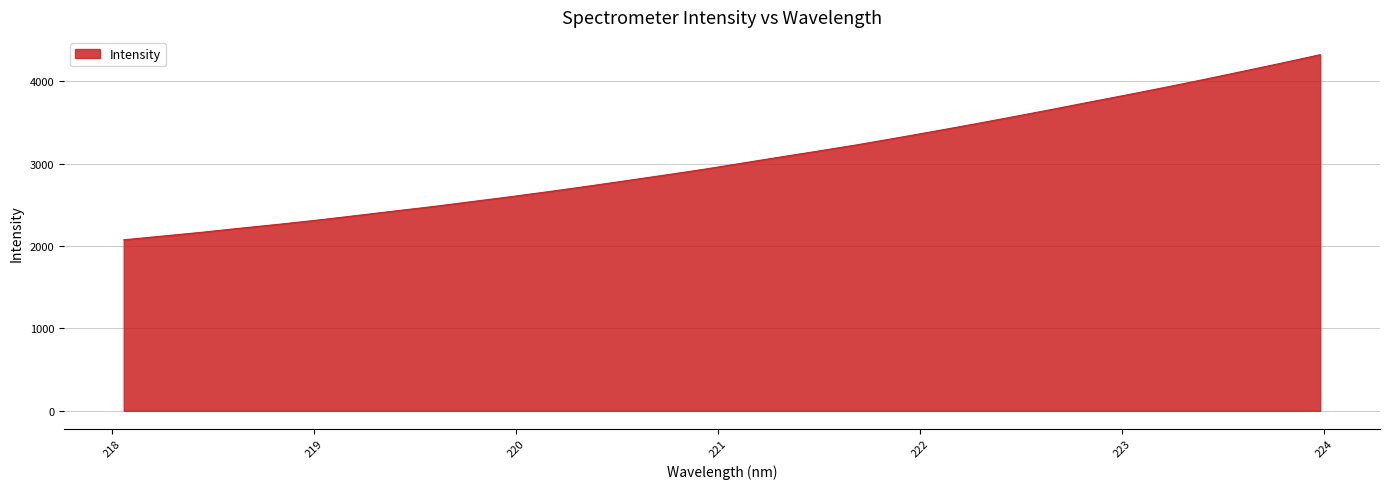

What is the smallest value displayed?

2076.1